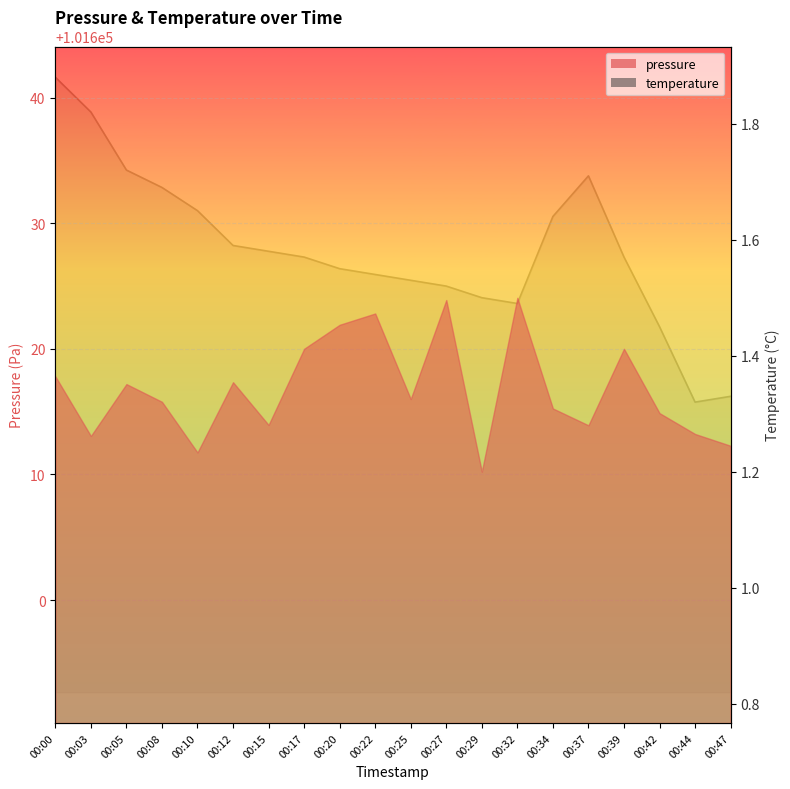

Between 00:12 and 00:29, which series saw the biggest shift?

pressure